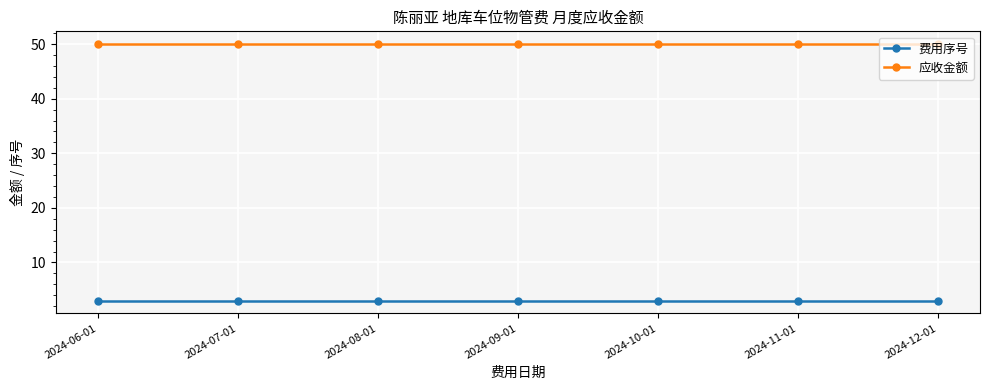

True or false: 费用序号 and 应收金额 intersect in this chart.

False